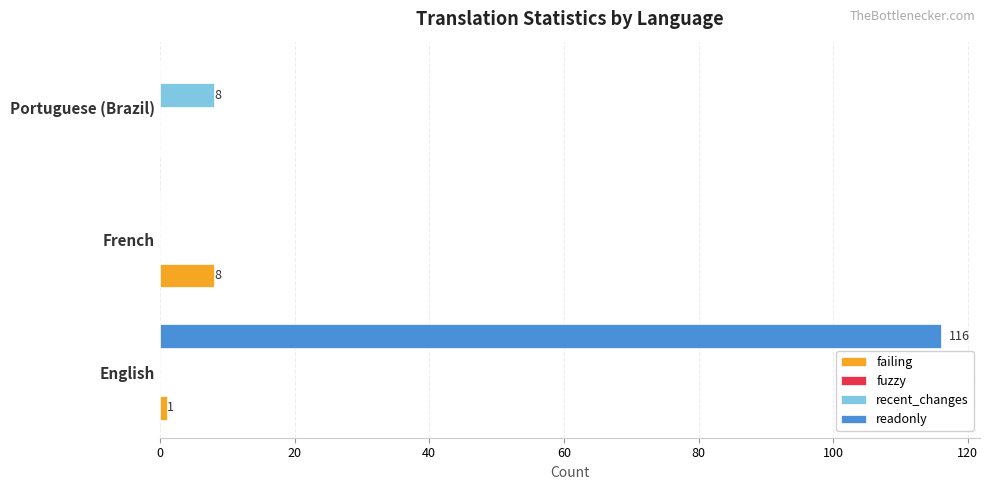

Between English and Portuguese (Brazil), which series saw the biggest shift?

readonly